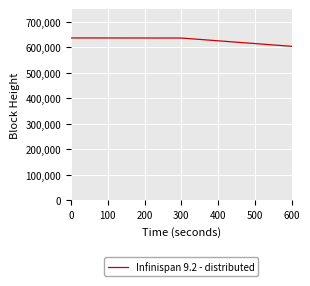

How many lines are shown in the chart?

1